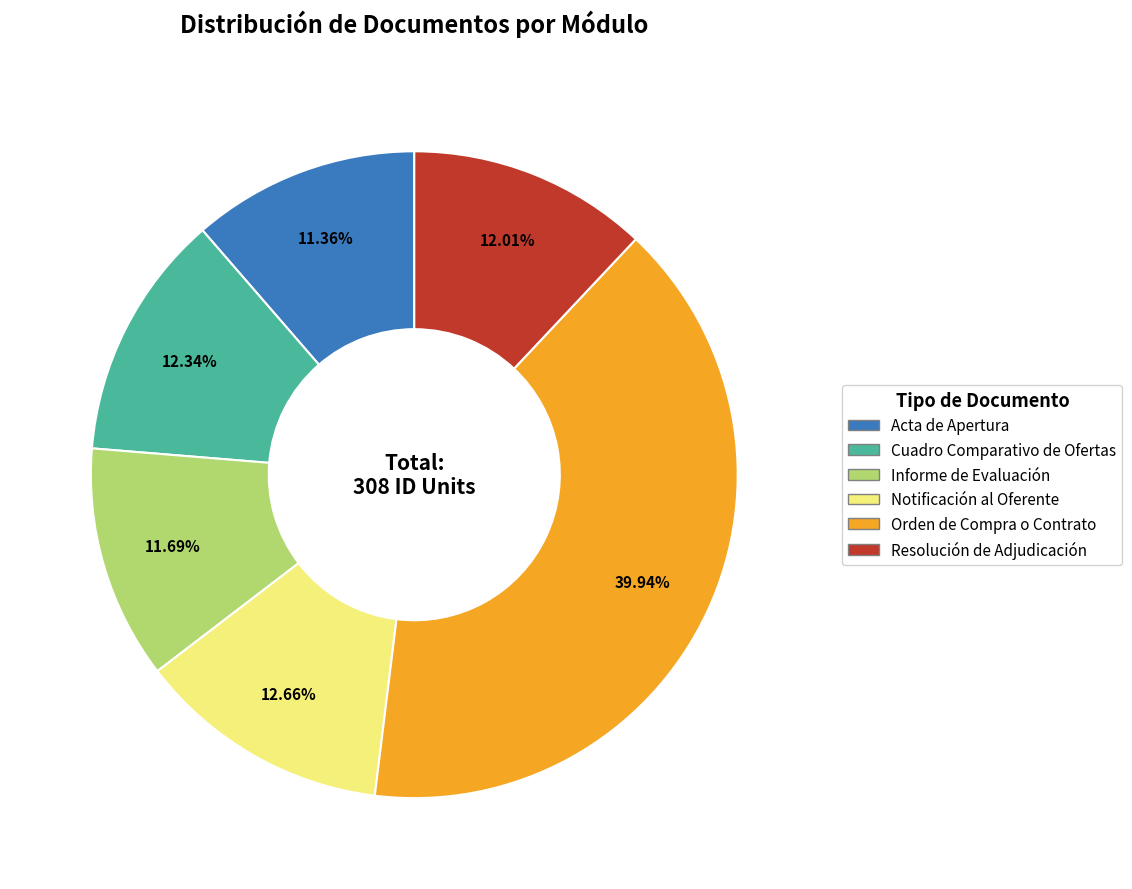

Is it true that Cuadro Comparativo de Ofertas is 5% of the pie?

False